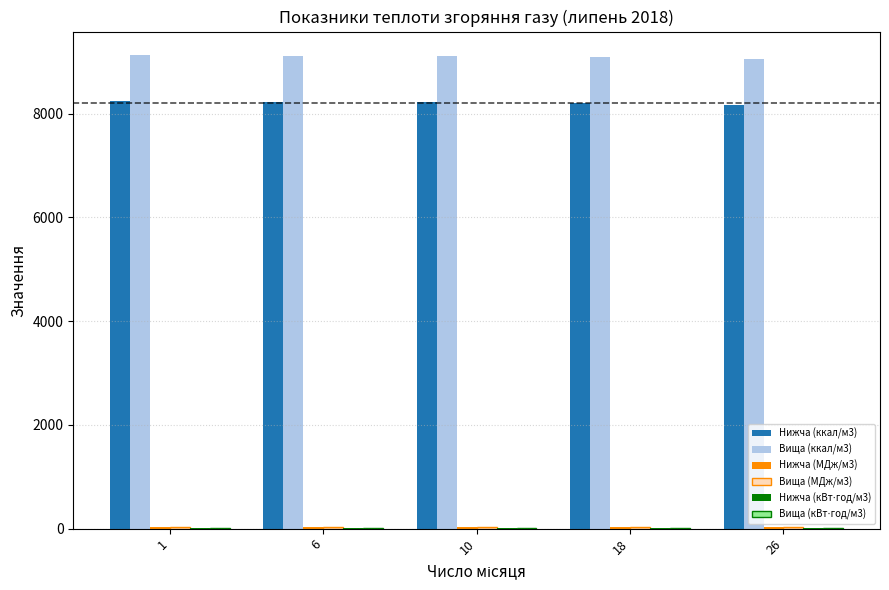

Count the number of categories in the chart.

5